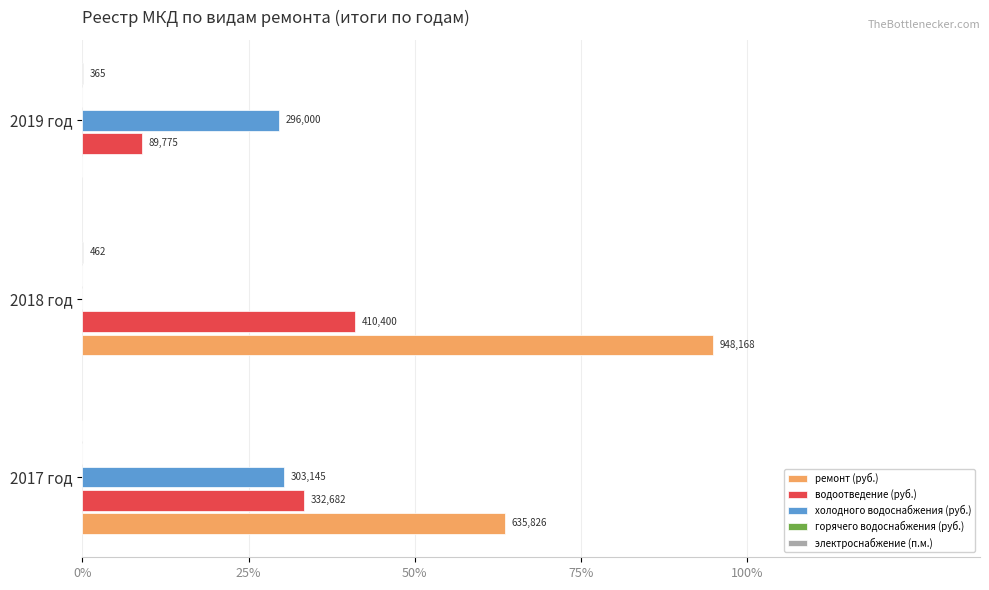

How many bars are there in each group?

5